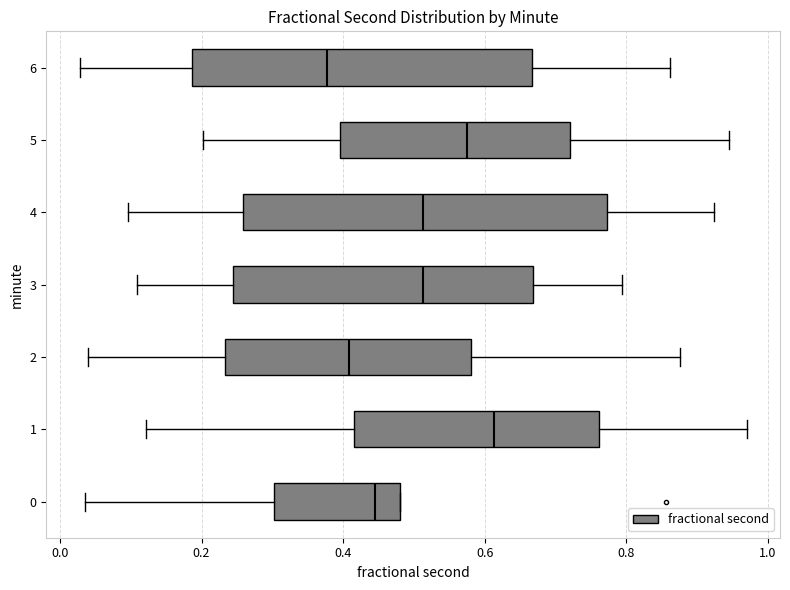

Comparing the boxes themselves (not the whiskers), which one is the widest?

4